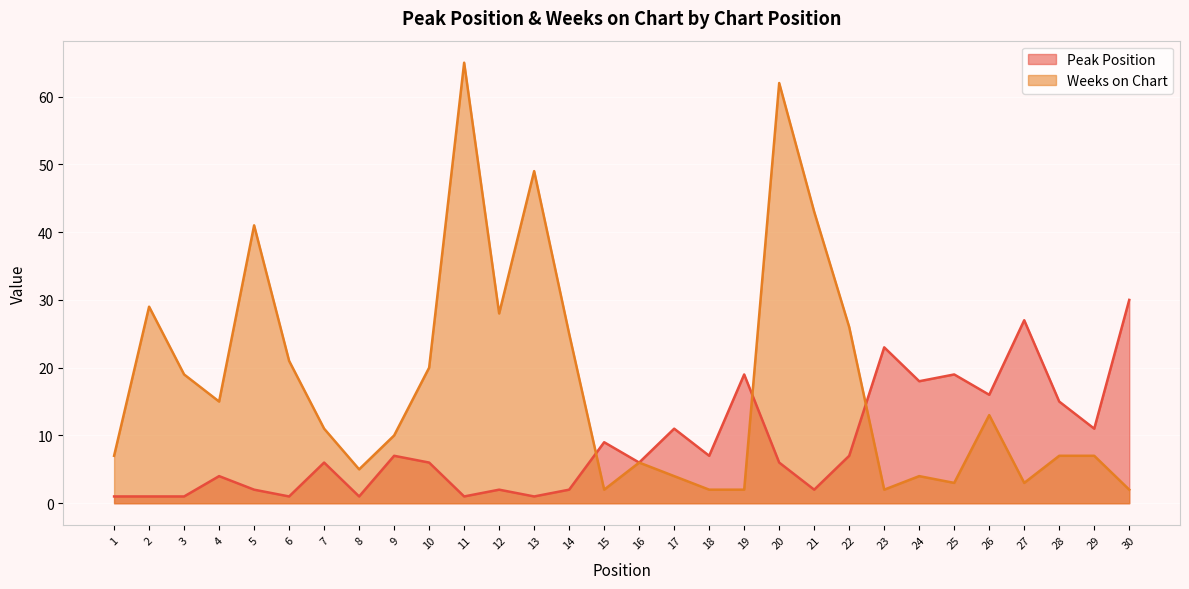

What is the smallest value displayed?

1